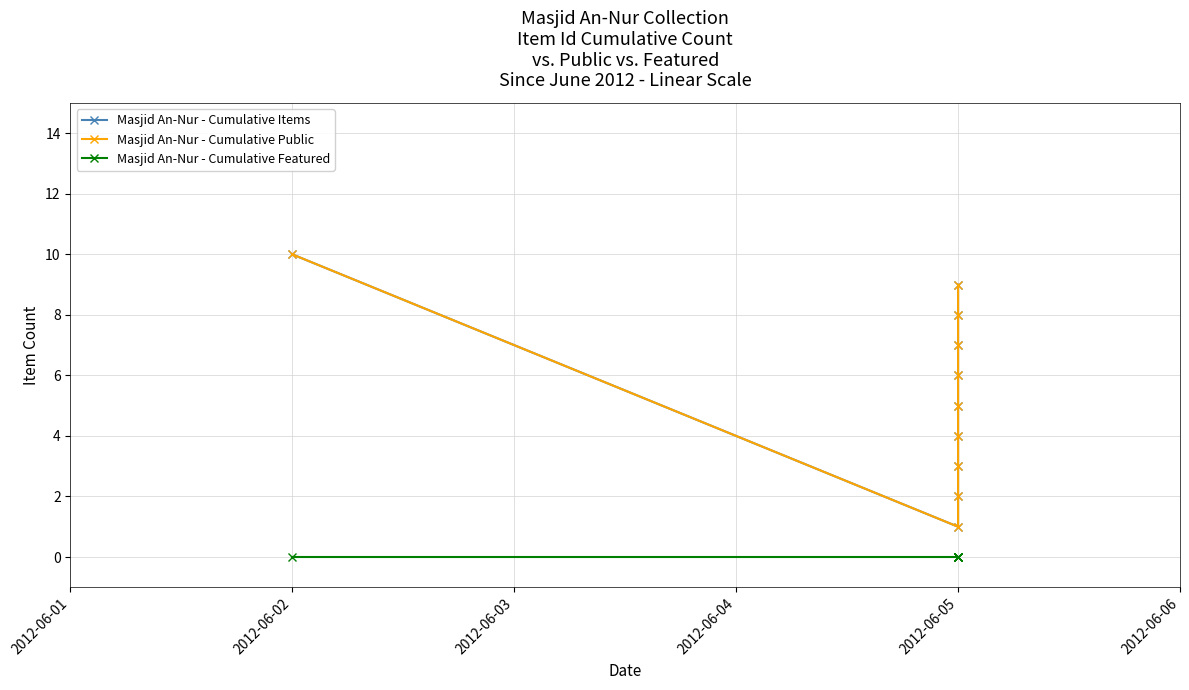

Which series has the widest spread of values?

Masjid An-Nur - Cumulative Items